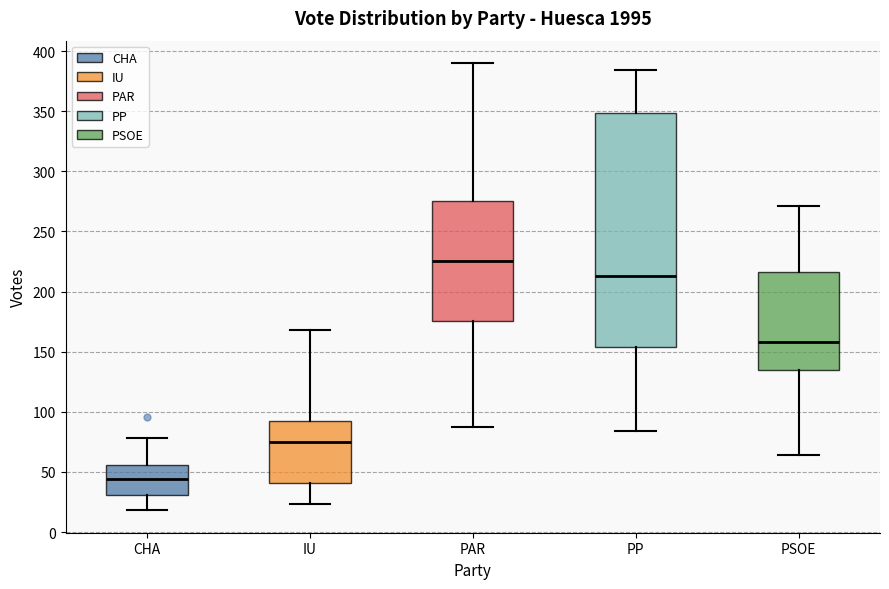

Reading left to right, transcribe this box plot: for each box, give where its median line is, the range the box spans, and where its two whiskers end, as read against the y-axis. The values are not printed on the chart, so give them approximately, as read against the axis.

CHA: median 45, box 30 to 55, whiskers 20 to 80
IU: median 75, box 40 to 95, whiskers 25 to 170
PAR: median 225, box 175 to 275, whiskers 85 to 390
PP: median 215, box 155 to 350, whiskers 85 to 385
PSOE: median 160, box 135 to 215, whiskers 65 to 270